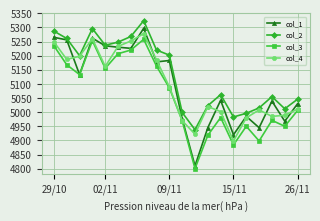

Which series has the largest range (max minus min)?

col_1